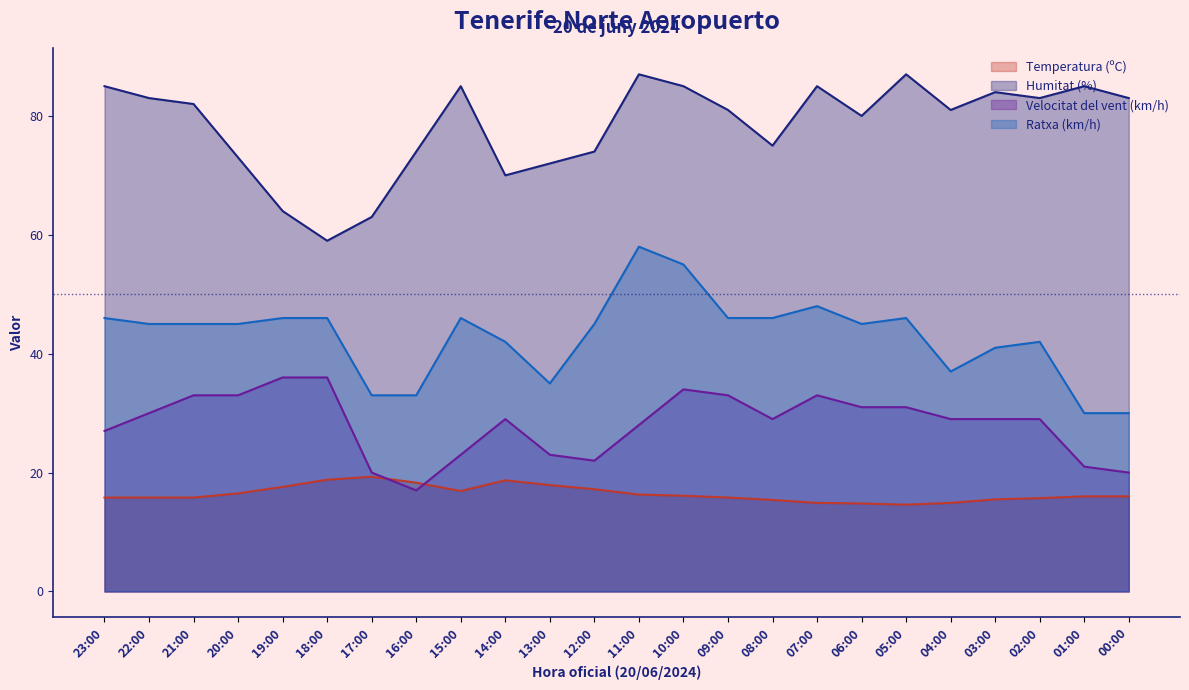

What is the value of the Velocitat del vent (km/h) point at the 4th from the left?

33.0